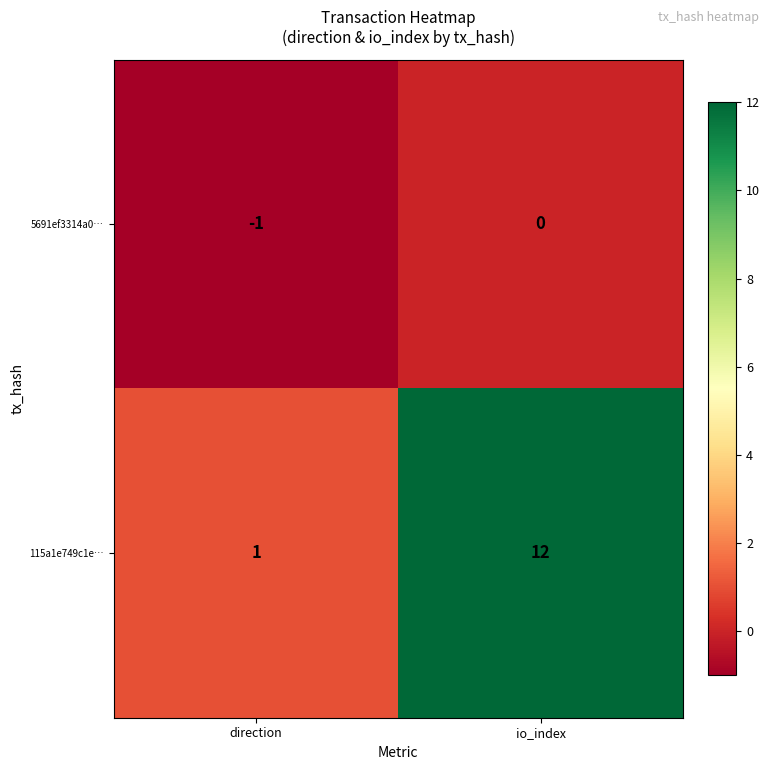

Which series has the largest range (max minus min)?

115a1e749c1e…